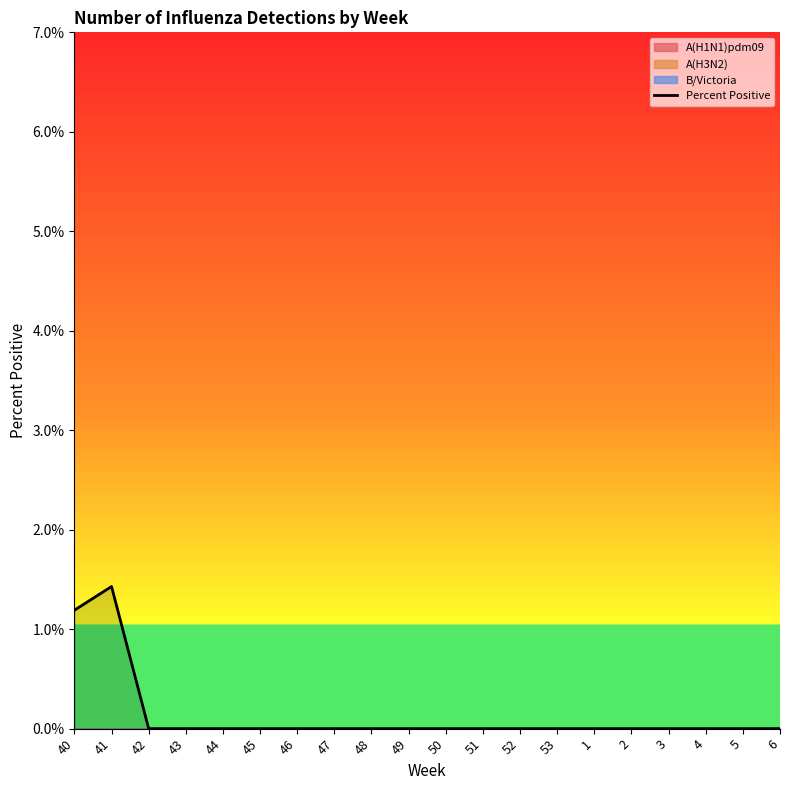

Rank the categories by value from lowest to highest.

42, 43, 44, 45, 46, 47, 48, 49, 50, 51, 52, 53, 1, 2, 3, 4, 5, 6, 40, 41